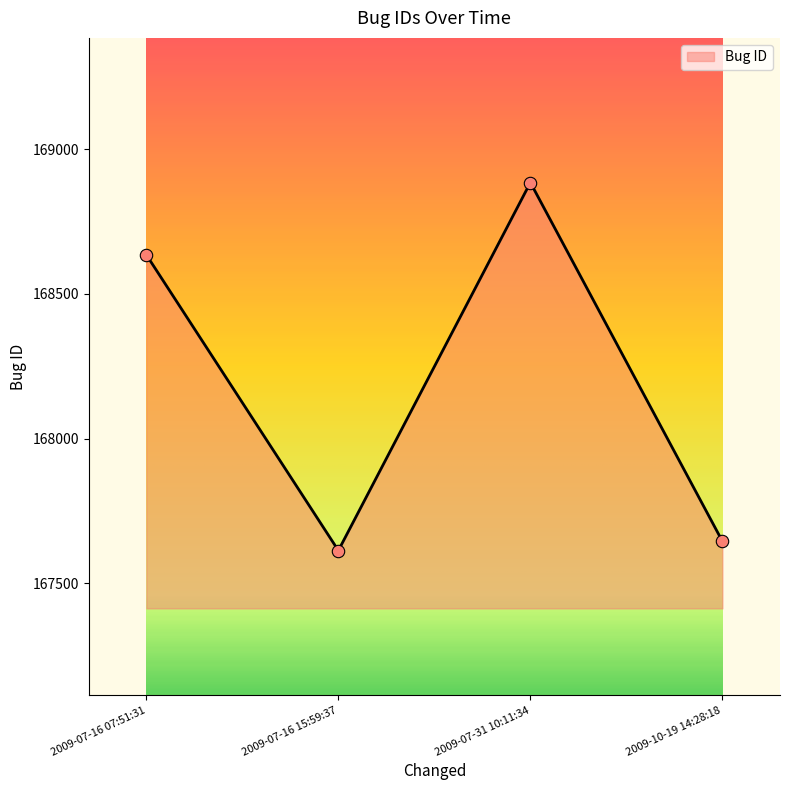

Approximately how many times larger is the value at 2009-07-16 07:51:31 compared to 2009-10-19 14:28:18?

1.0